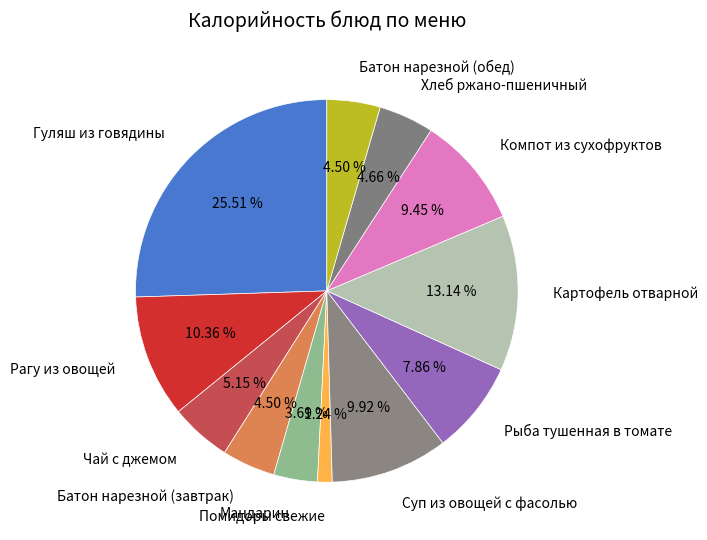

Between Мандарин and Батон нарезной (обед), which is larger?

Батон нарезной (обед)